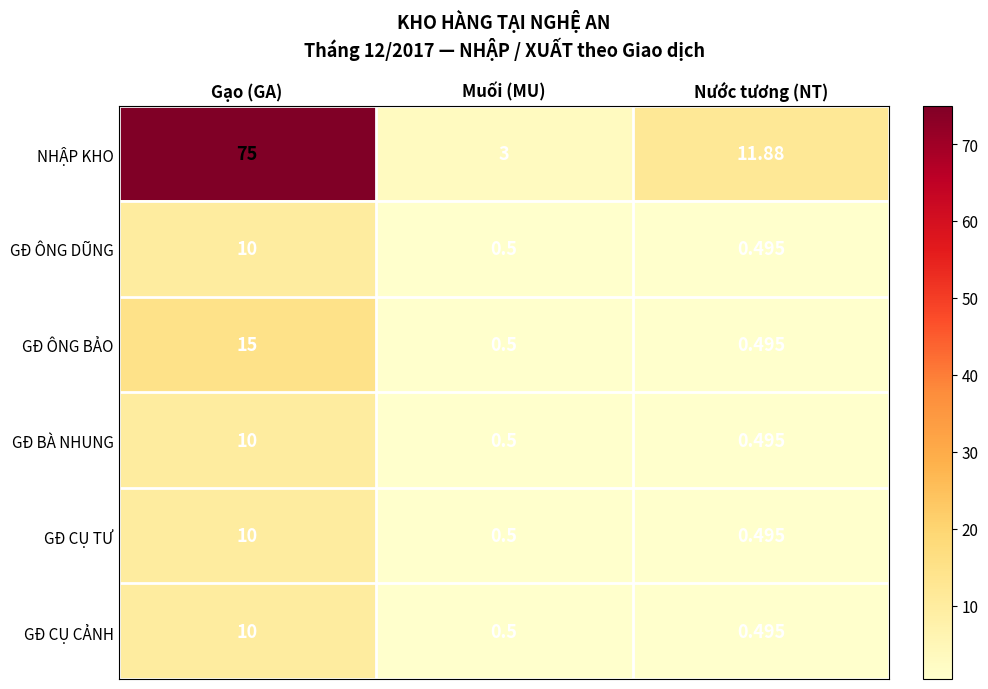

Is the value of GĐ CỤ TƯ at Gạo (GA) greater than the value of NHẬP KHO at Gạo (GA)?

No